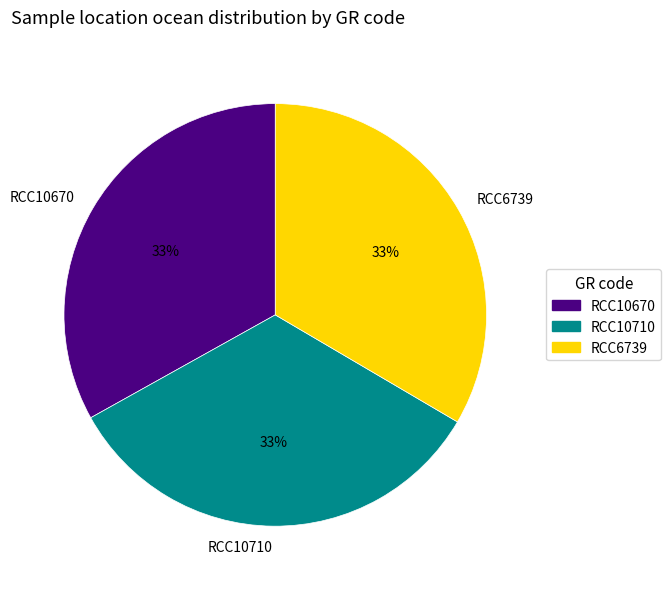

To the nearest percent, what portion does RCC10670 represent?

33%